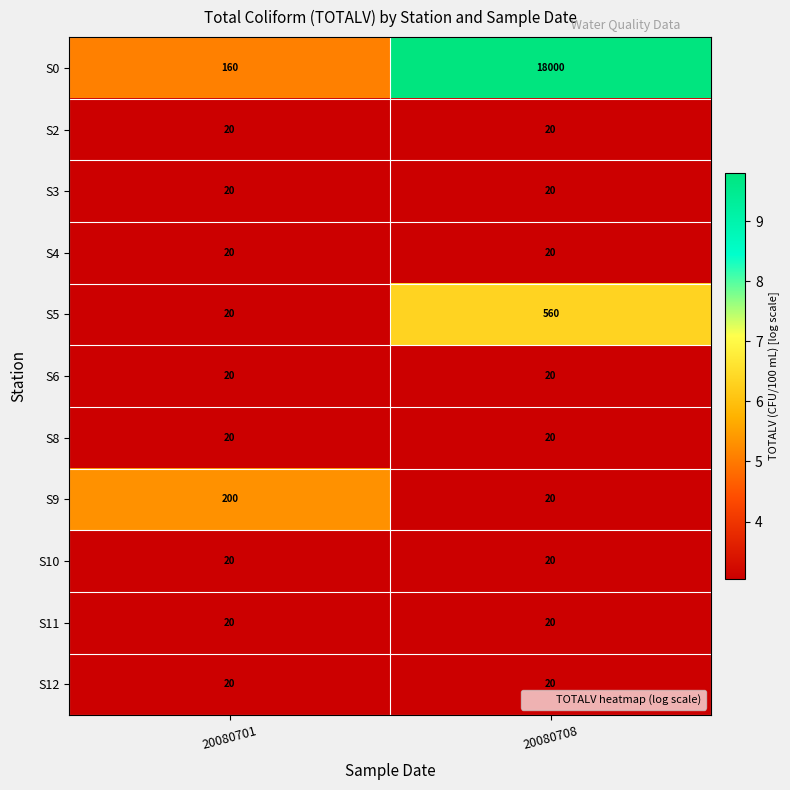

List the labels in order of S0 value, largest first.

20080708, 20080701